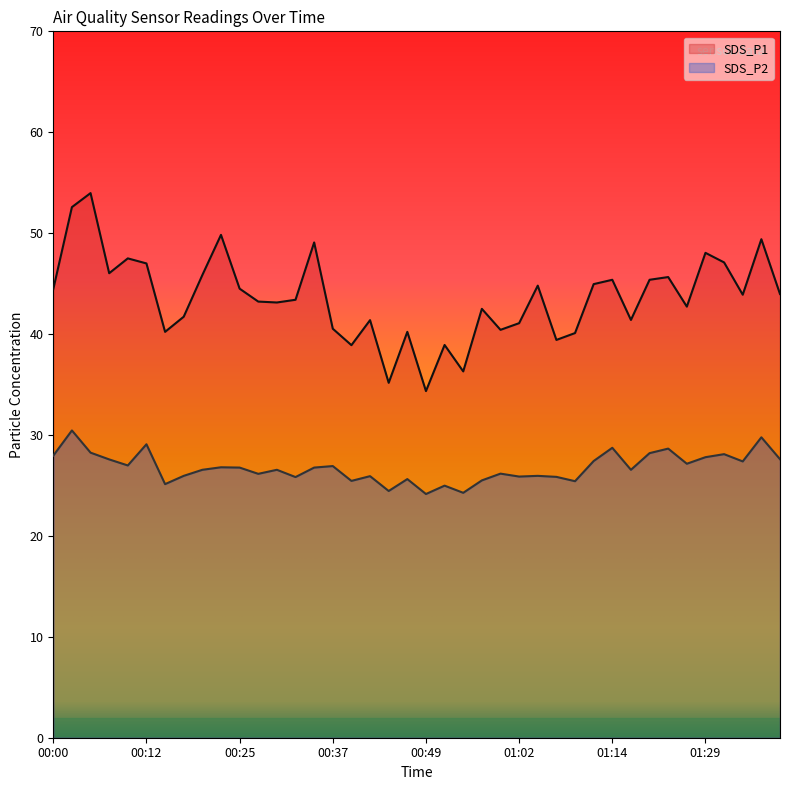

True or false: SDS_P1 and SDS_P2 cross at least once.

False